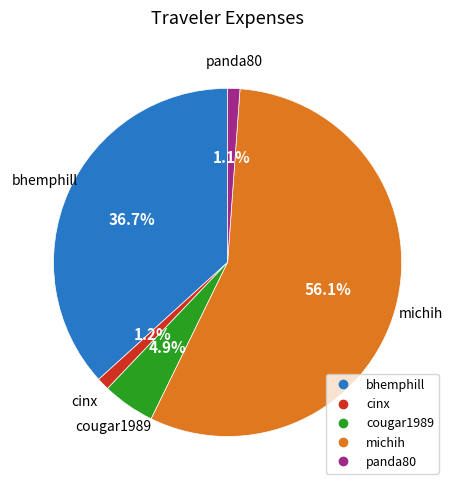

What is the largest slice in the pie chart?

michih